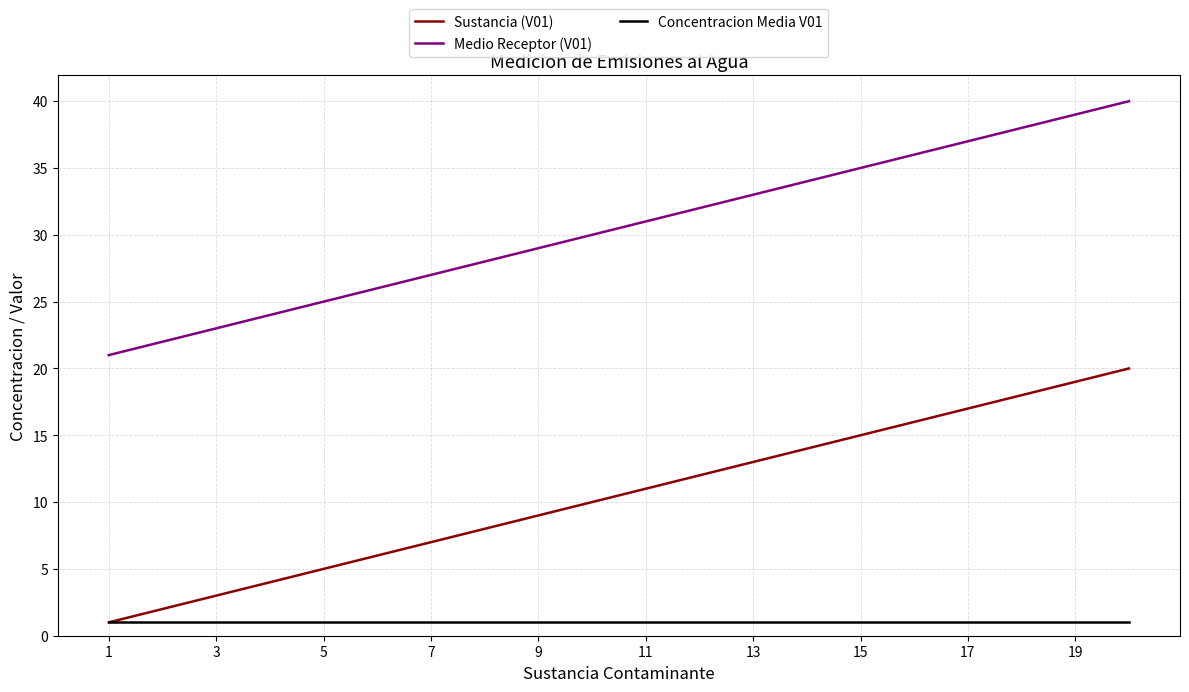

Does the chart have visible grid lines?

Yes